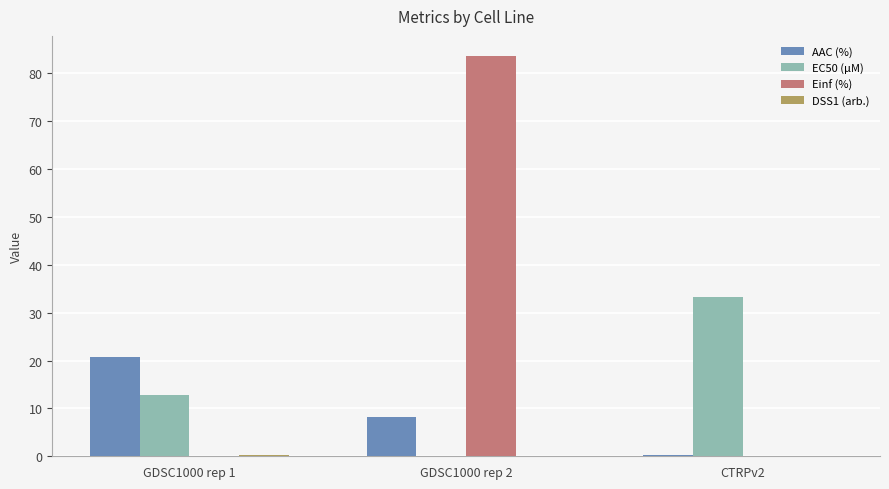

Where is AAC (%) nearest to the value 10?

GDSC1000 rep 2